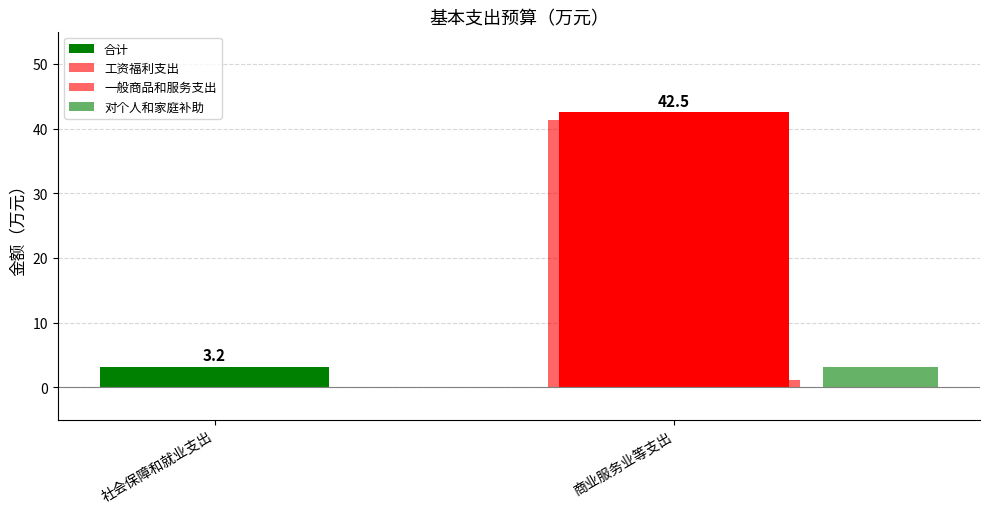

List the labels in order of value, smallest first.

社会保障和就业支出, 商业服务业等支出